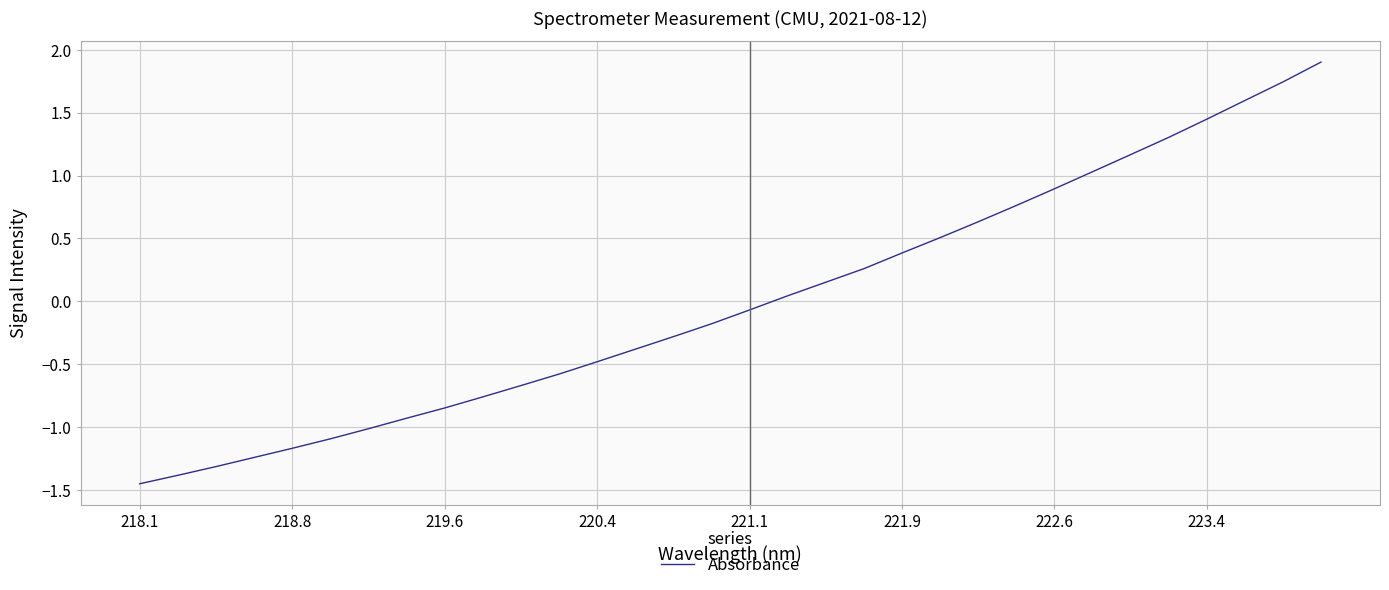

What is the difference between the maximum and minimum values?

3.4